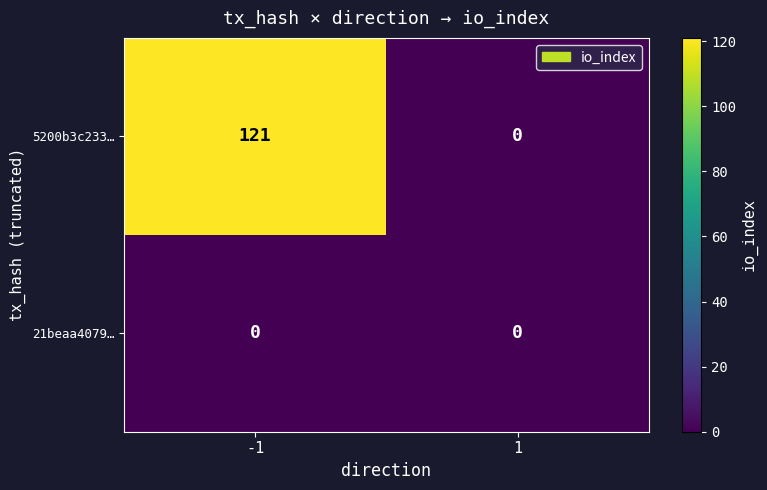

Which series has the largest total across all categories?

5200b3c233…